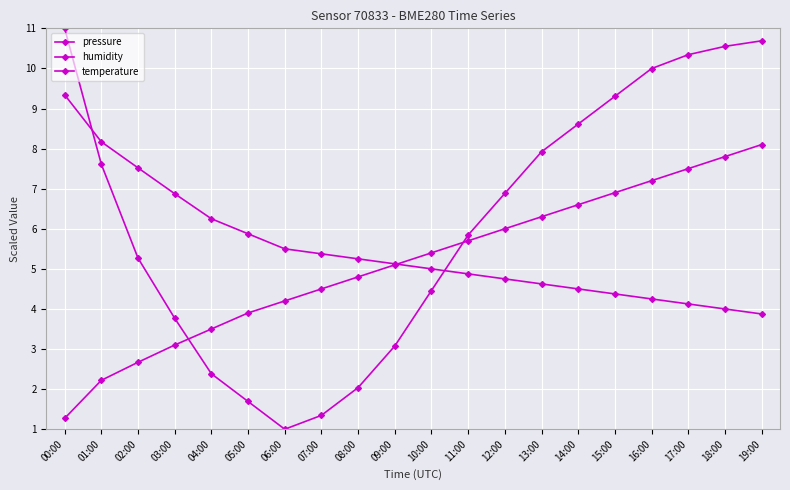

How many data points in pressure are above 6?

10